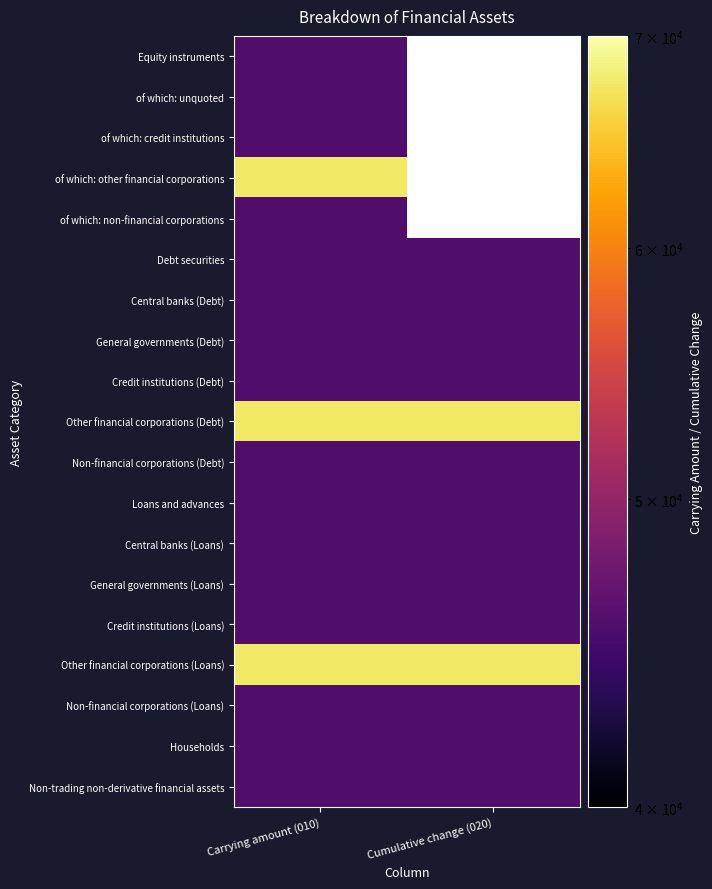

True or false: Non-financial corporations (Debt) has a value of 45646.0 at Cumulative change (020).

True